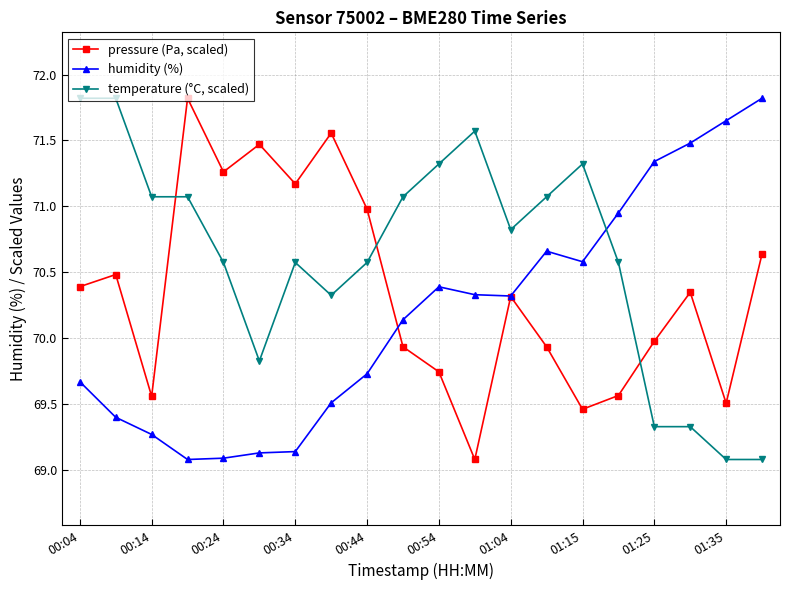

Which series has the largest total across all categories?

temperature (°C, scaled)